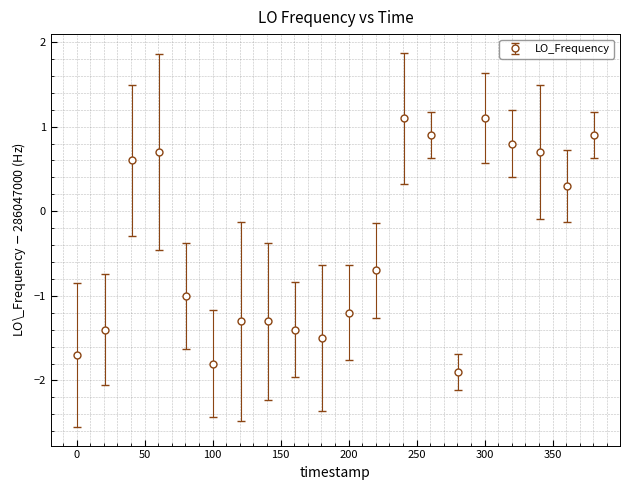

True or false: the data has more than 0 interior local peaks.

True